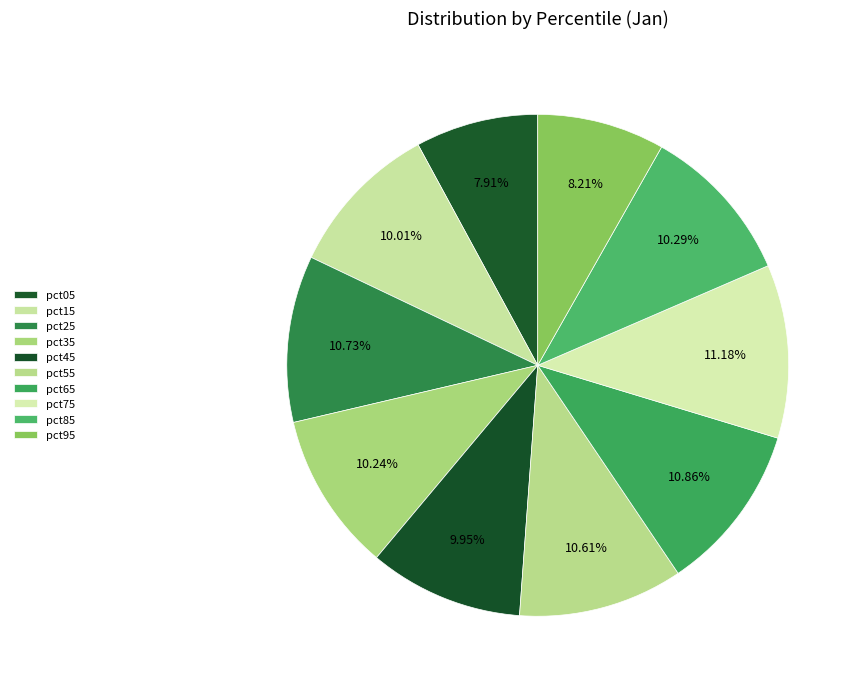

Count the number of slices in the pie.

10